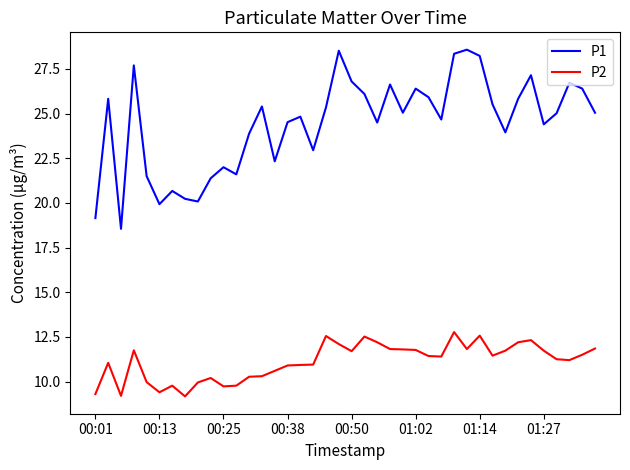

Which series has the largest total across all categories?

P1